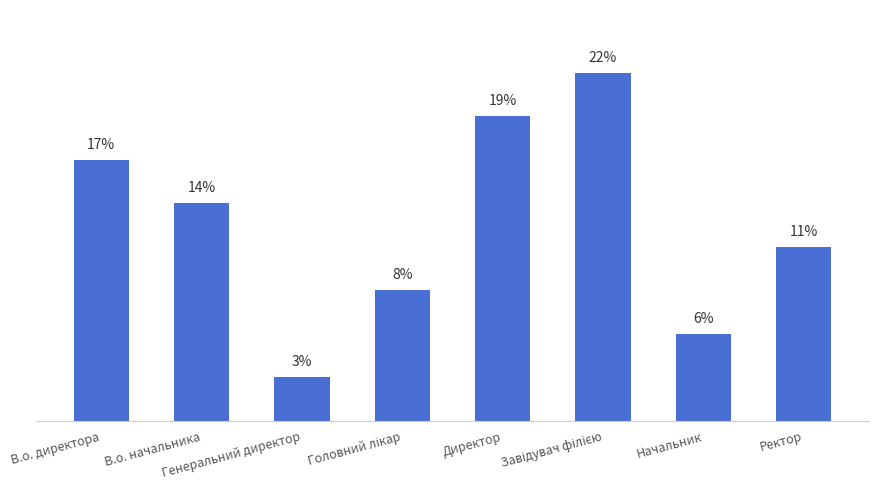

What is the approximate value at Директор?

19.4